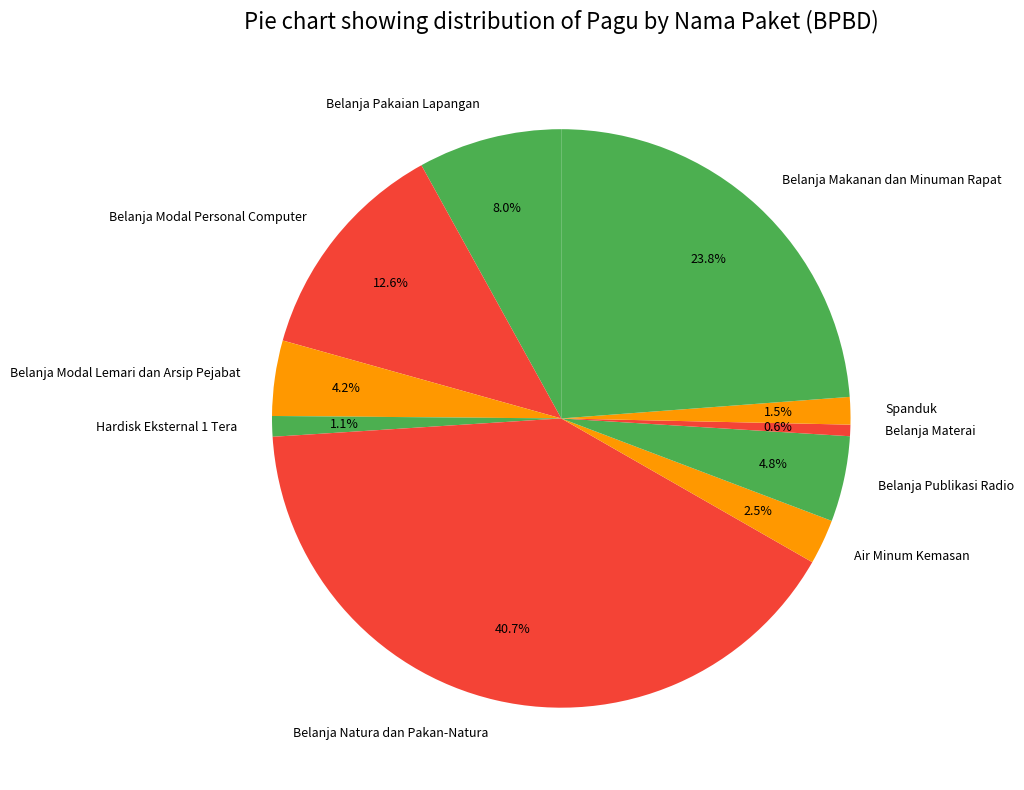

How many slices are in this pie chart?

10